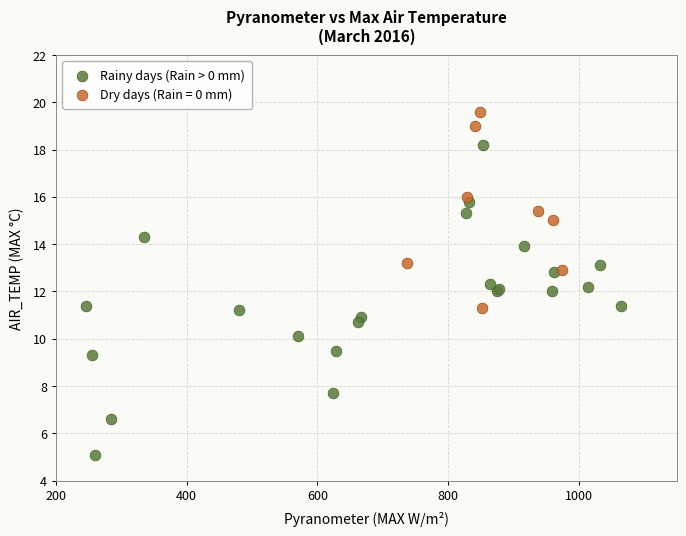

Which series reaches the maximum Y coordinate?

Dry days (Rain = 0 mm)